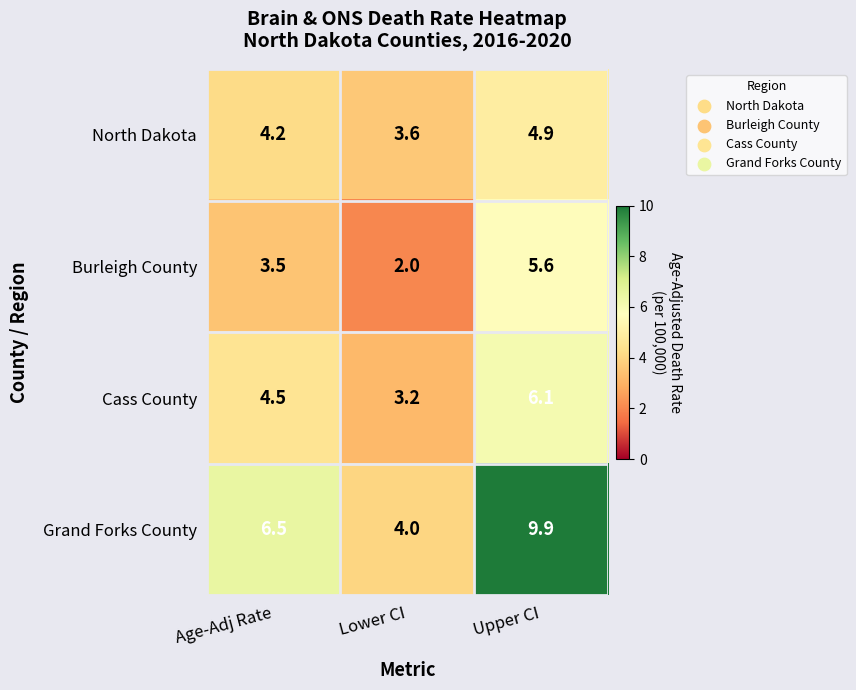

At how many categories does at least one series exceed 6?

2